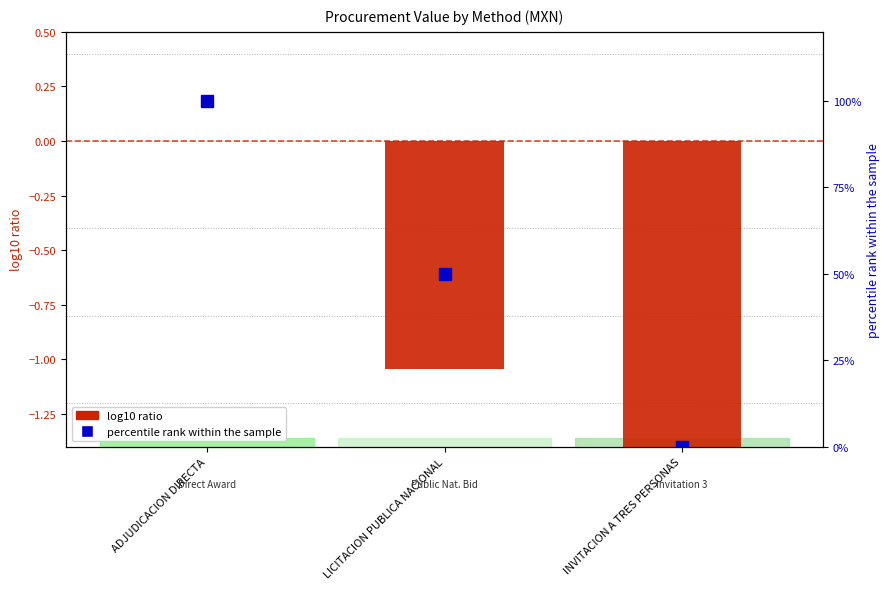

Reading right to left, what are all the values shown in this chart?

log10 ratio: INVITACION A TRES PERSONAS=-3.8	LICITACION PUBLICA NACIONAL=-1.0	ADJUDICACION DIRECTA=0.0
percentile rank within the sample: INVITACION A TRES PERSONAS=0.0	LICITACION PUBLICA NACIONAL=50.0	ADJUDICACION DIRECTA=100.0